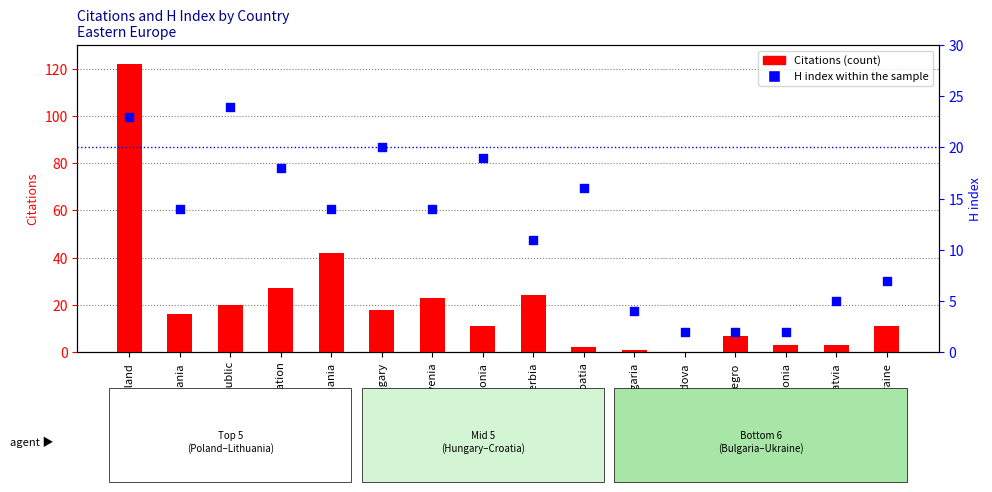

Which series contains the lowest Y value?

Citations (count)